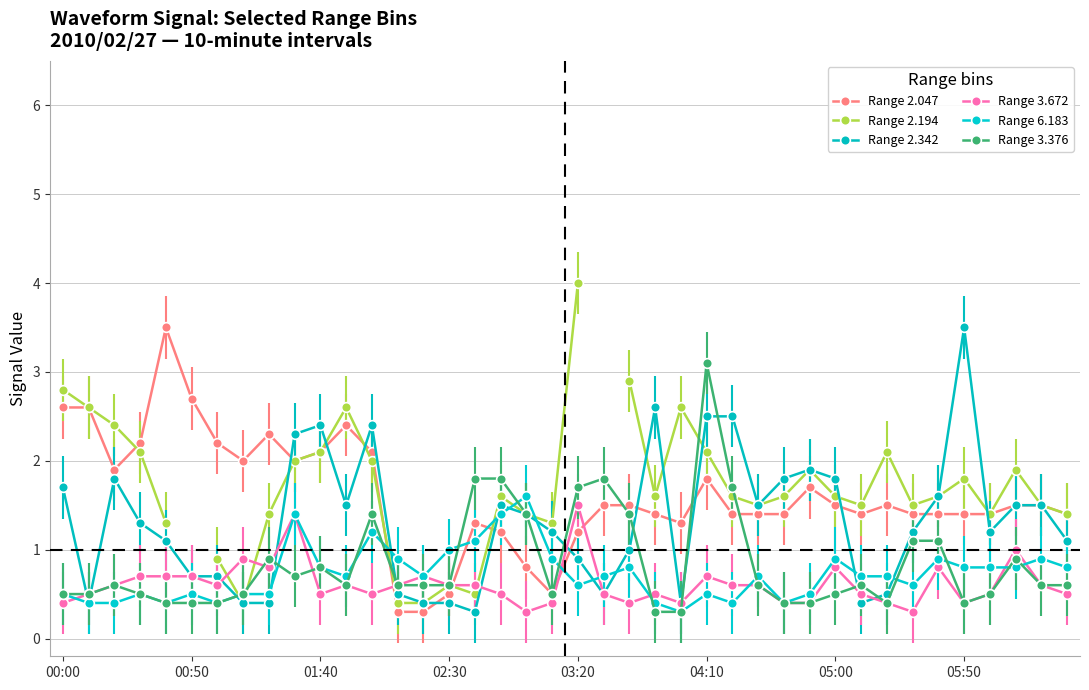

How many interior local valleys does the Range 3.672 series have?

9